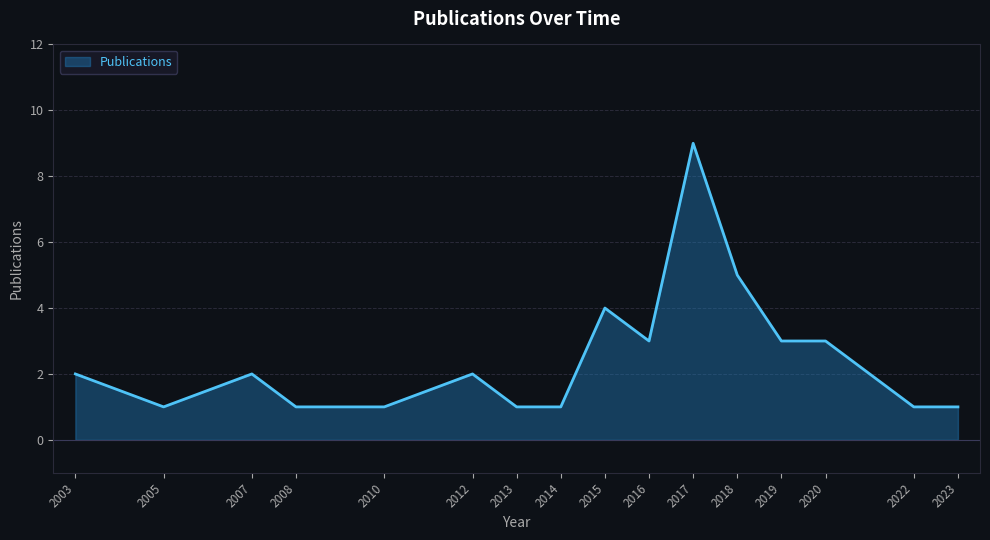

Which has a higher value, 2008 or 2007?

2007